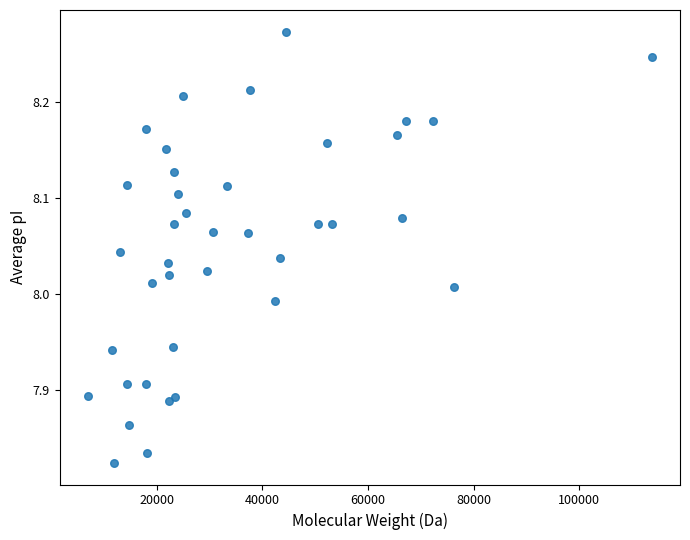

What is the range of X values (max minus min)?

106735.2